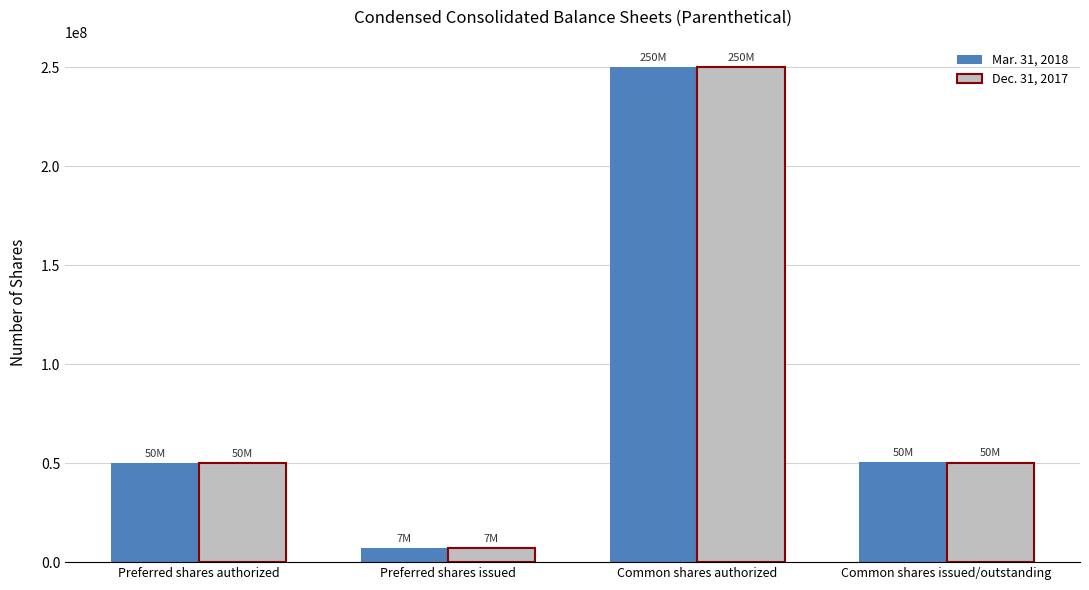

True or false: Mar. 31, 2018 has a value of 382930294 at Common shares authorized.

False